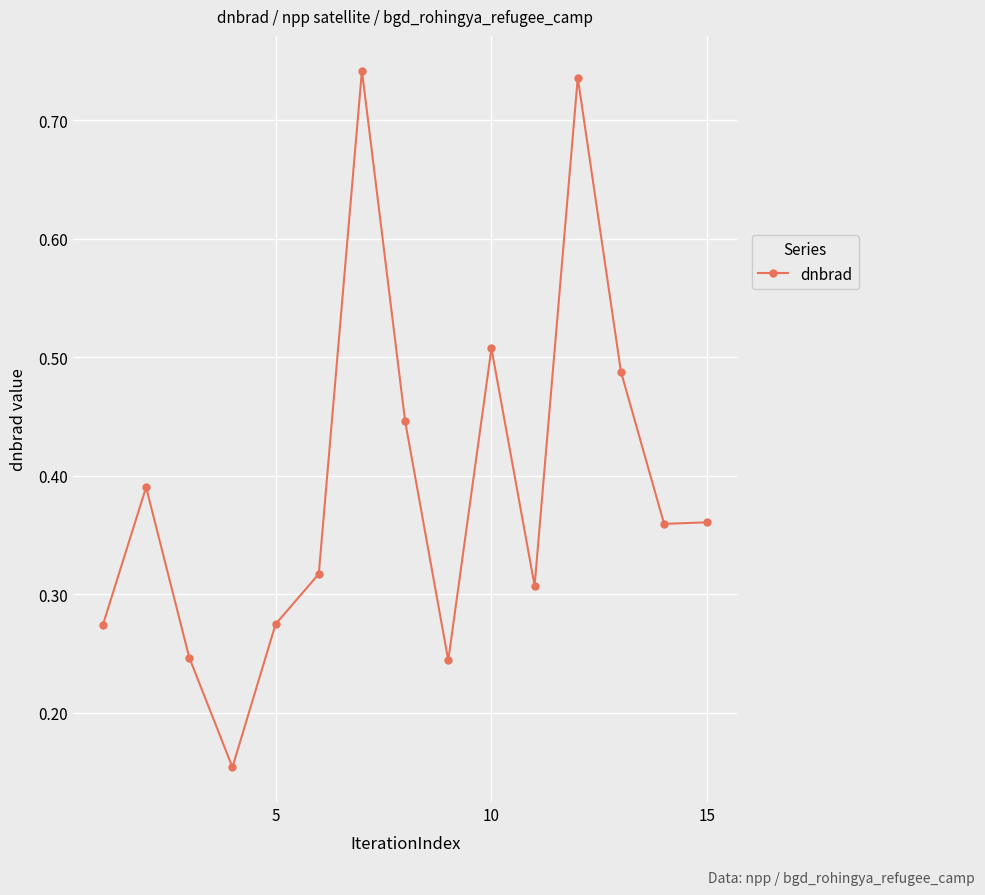

What is the sum of all values?

5.8